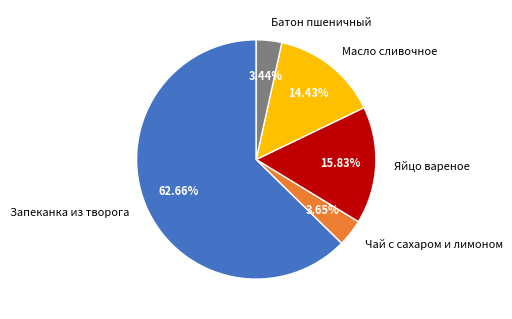

Does Яйцо вареное represent more than half of the total?

No